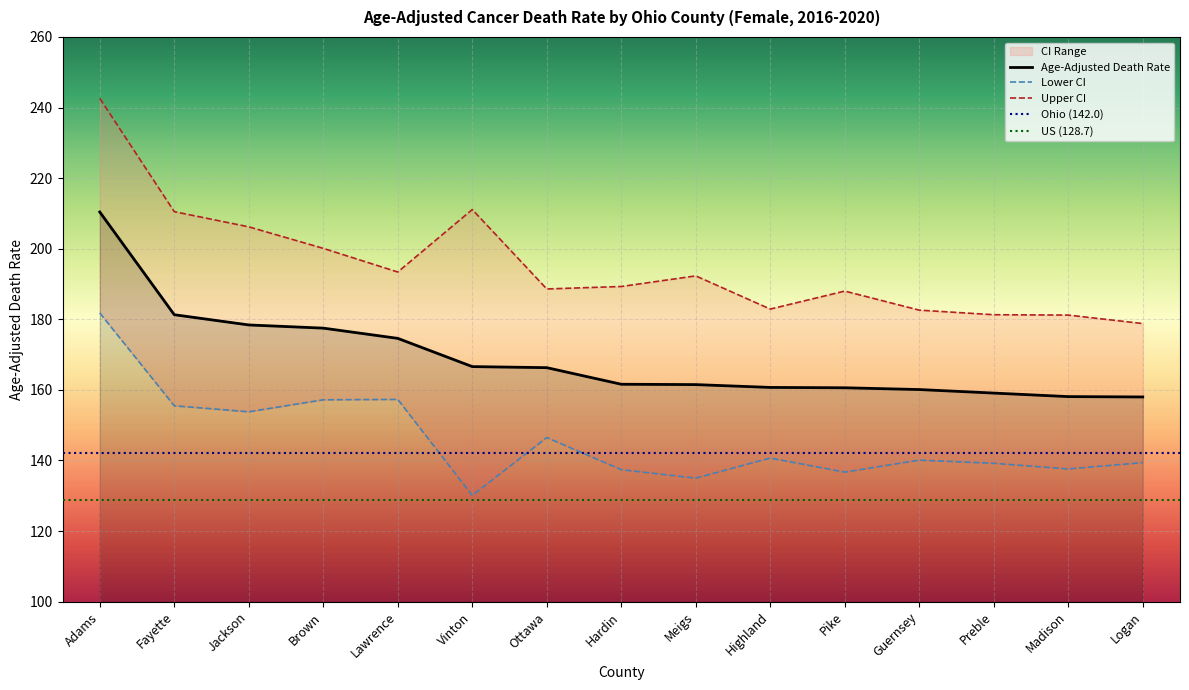

Between Adams and Vinton, which is larger?

Adams